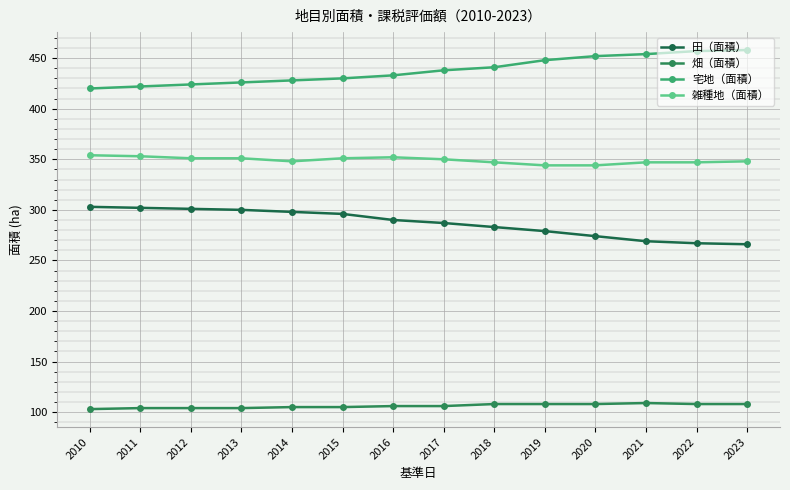

What is the difference between the highest and lowest values at 2020?

344